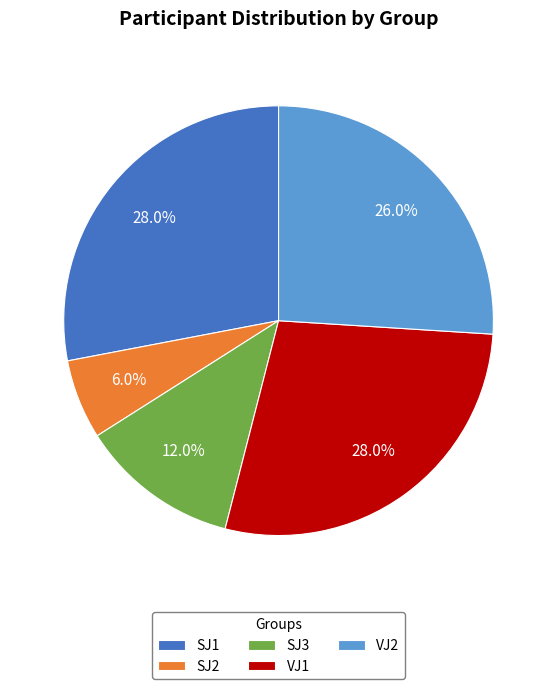

What is the smallest slice in the pie chart?

SJ2